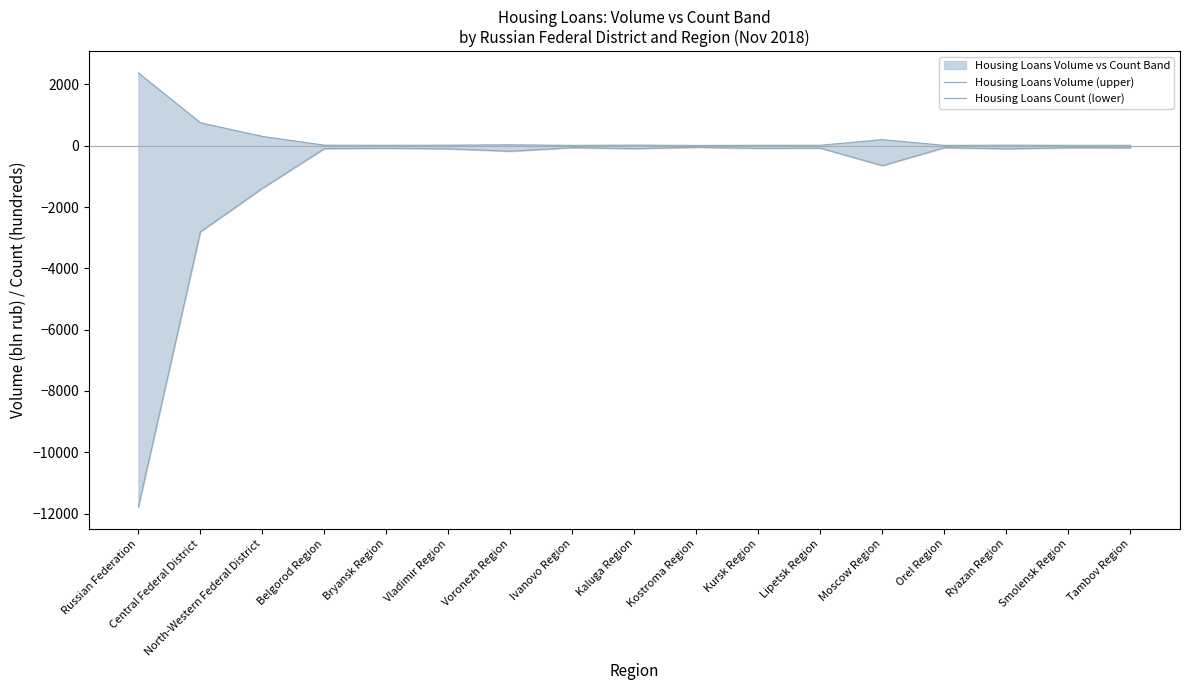

Which series has the largest total across all categories?

Housing Loans Volume (upper)